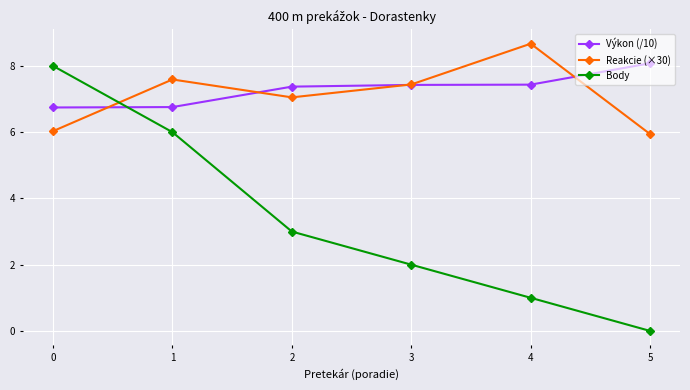

Which category has the highest value in the Reakcie (×30) series?

4